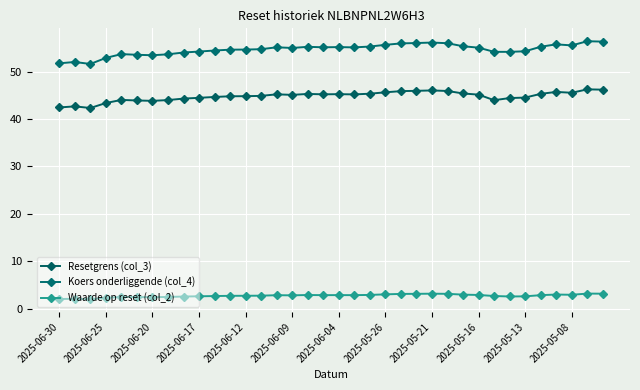

How many series are shown in this chart?

3